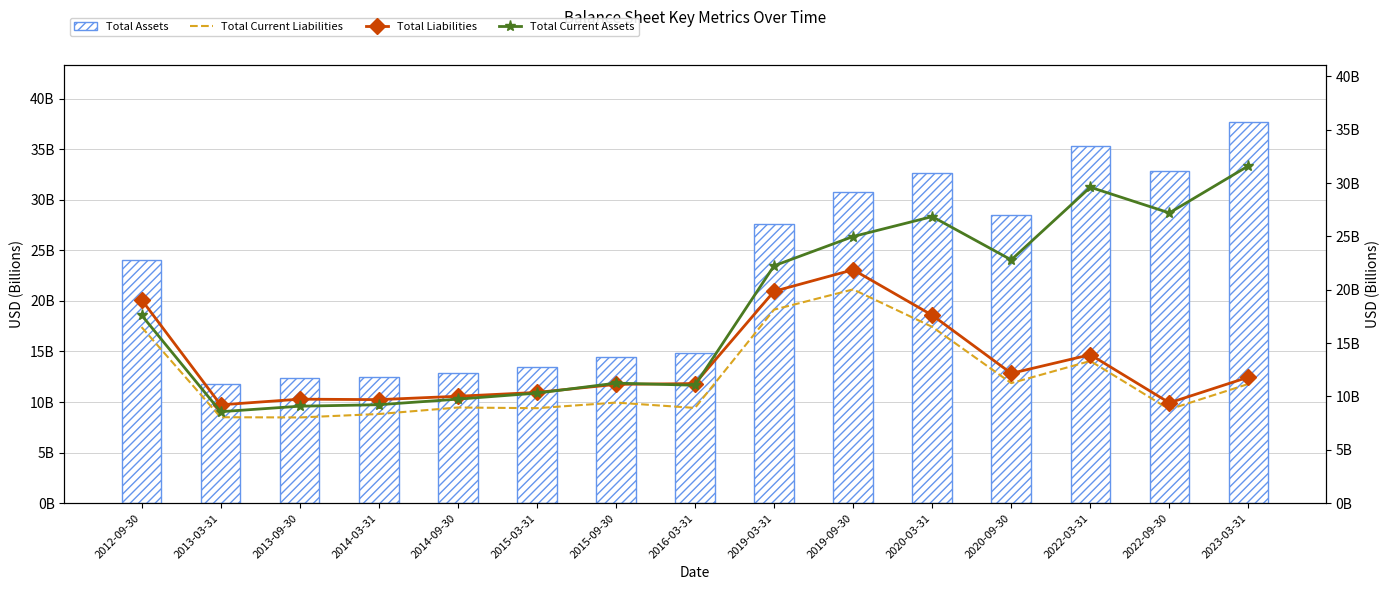

How many groups of bars are there?

15